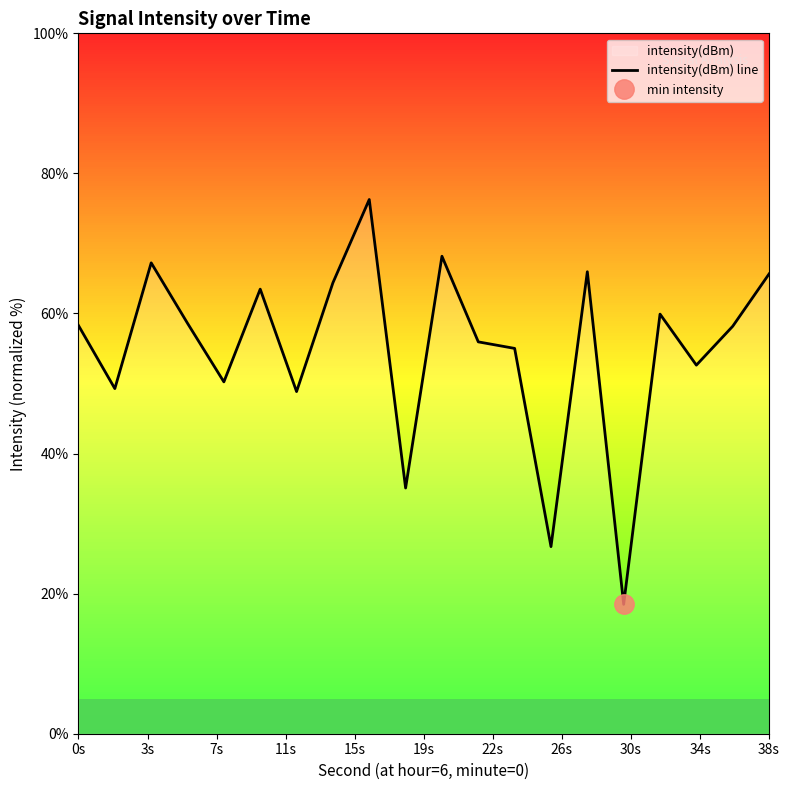

How many data points are less than 58?

9